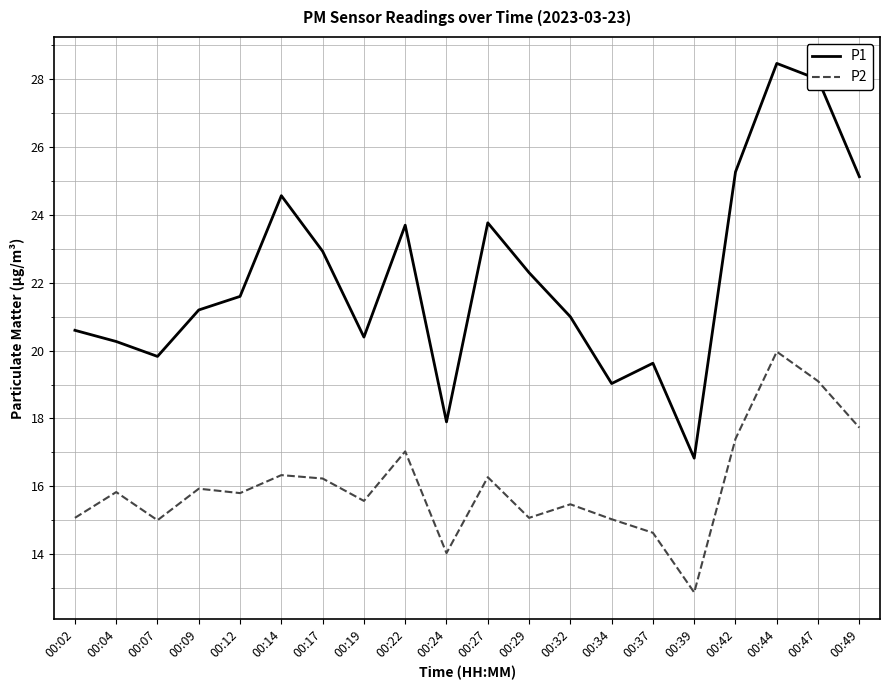

What is the lowest value of the P2 series?

12.9